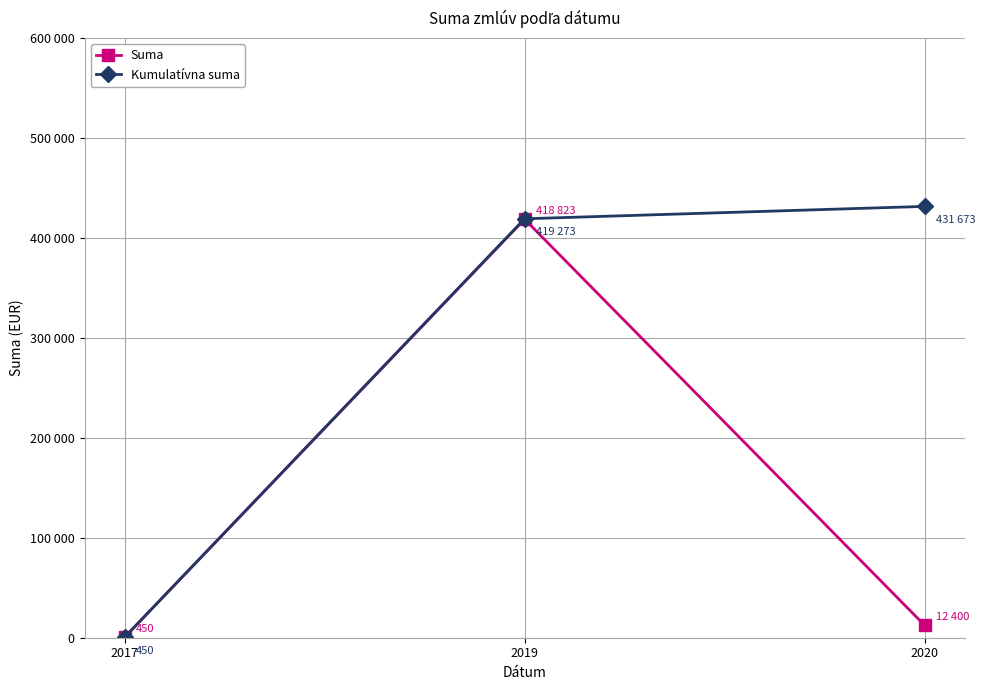

The value of Kumulatívna suma at 2019 is 639053.6. True or false?

False